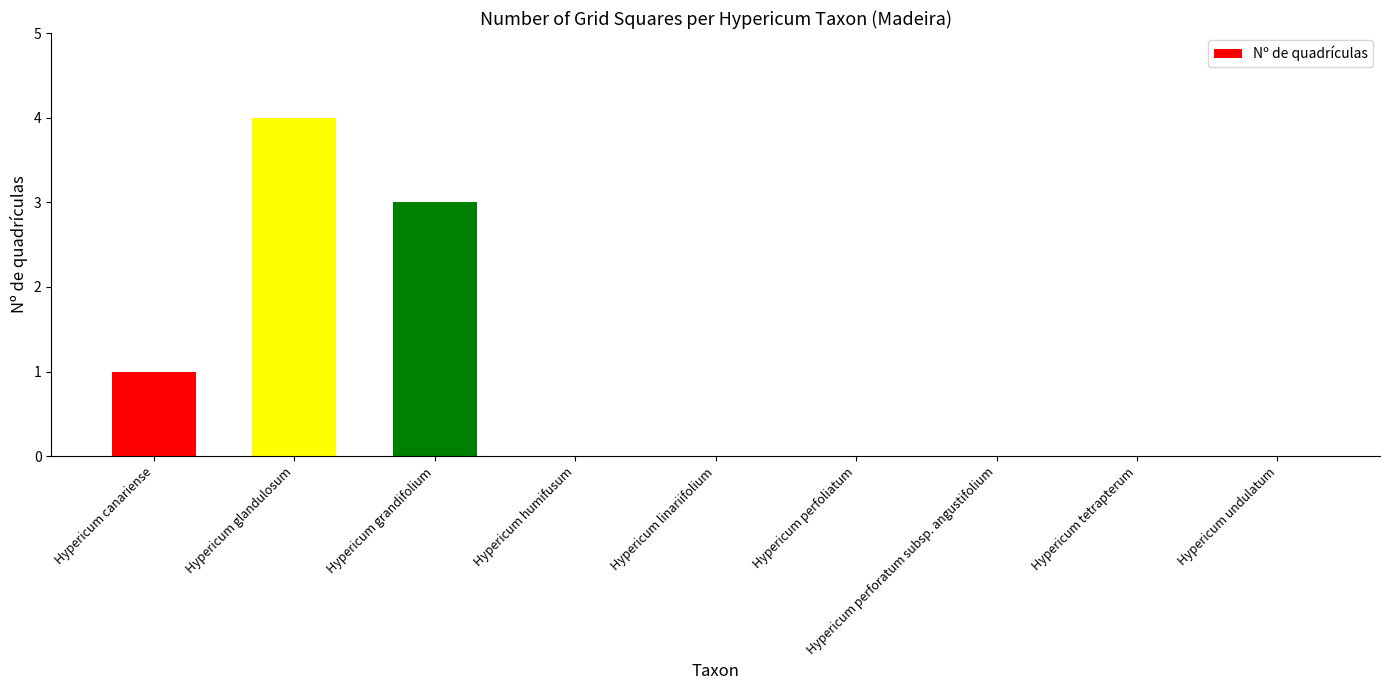

What is the sum of all values?

8